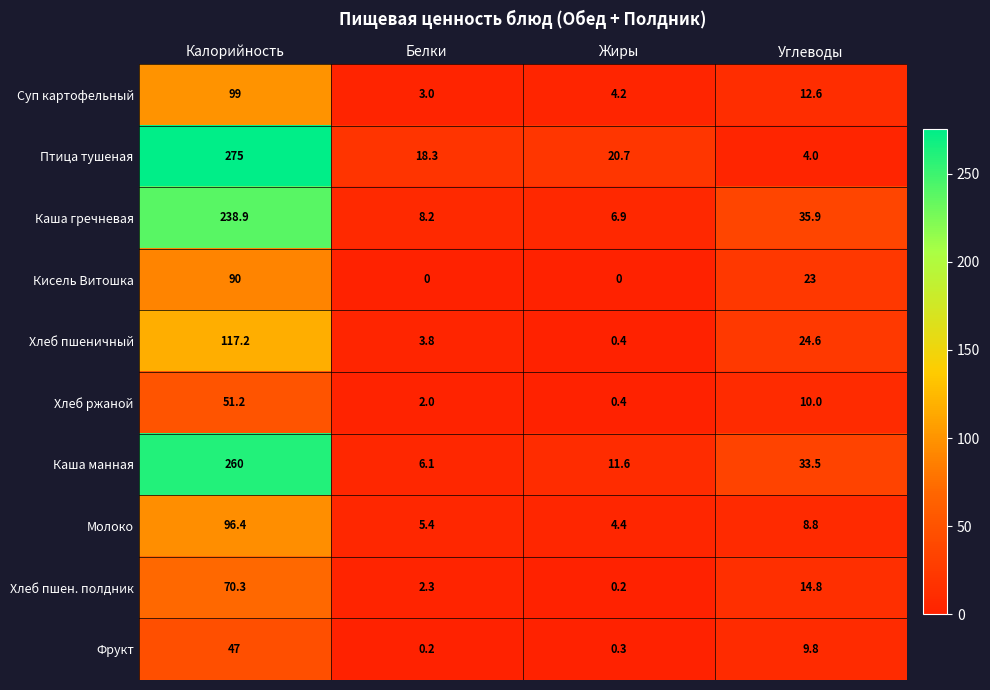

The Хлеб ржаной series shows 51.2 at Калорийность. True or false?

True